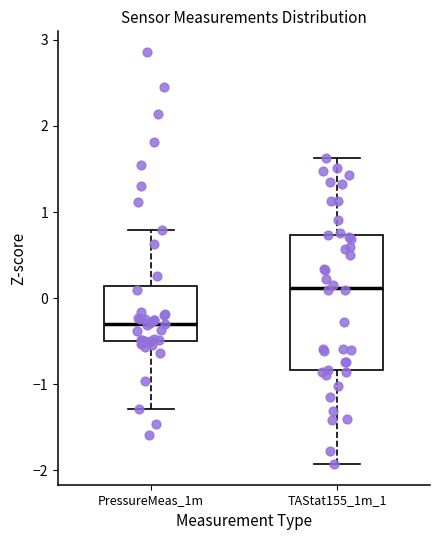

Which box's median line is the highest?

TAStat155_1m_1